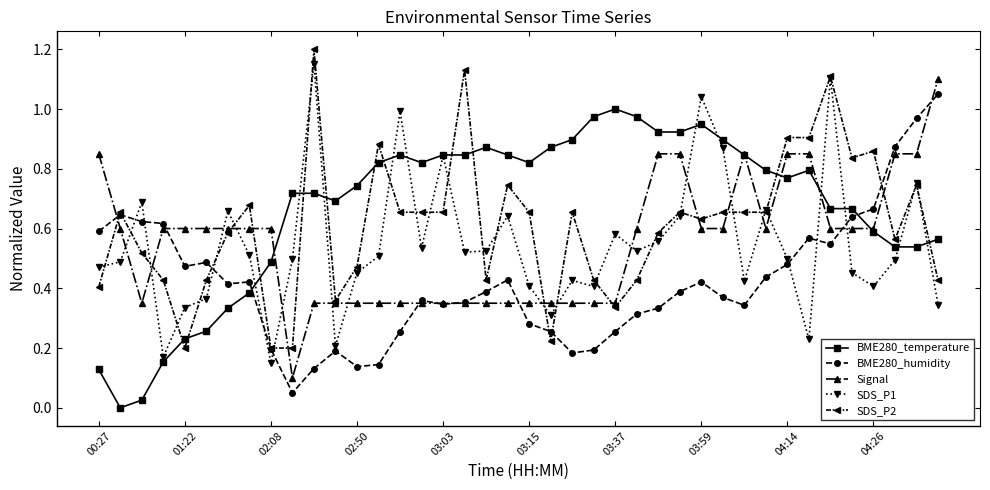

True or false: Signal has more than 0 interior local peaks.

True